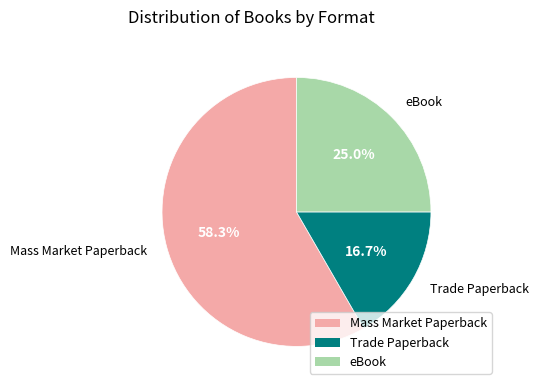

Count the number of slices in the pie.

3